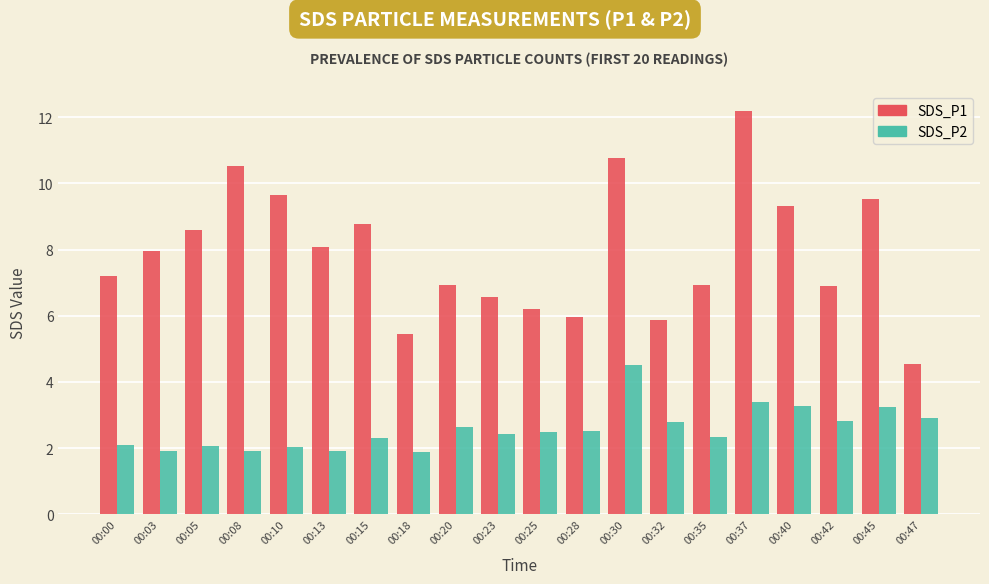

Is it true that SDS_P1 equals 6.9 at 00:42?

True